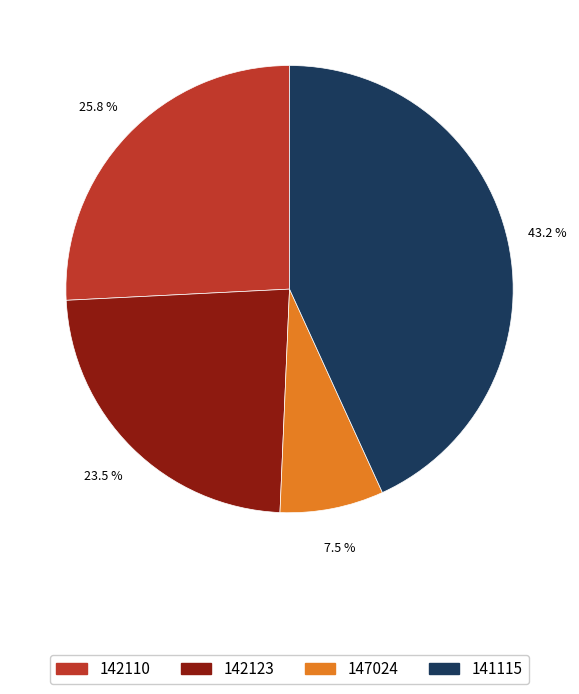

Between 141115 and 142123, which is larger?

141115